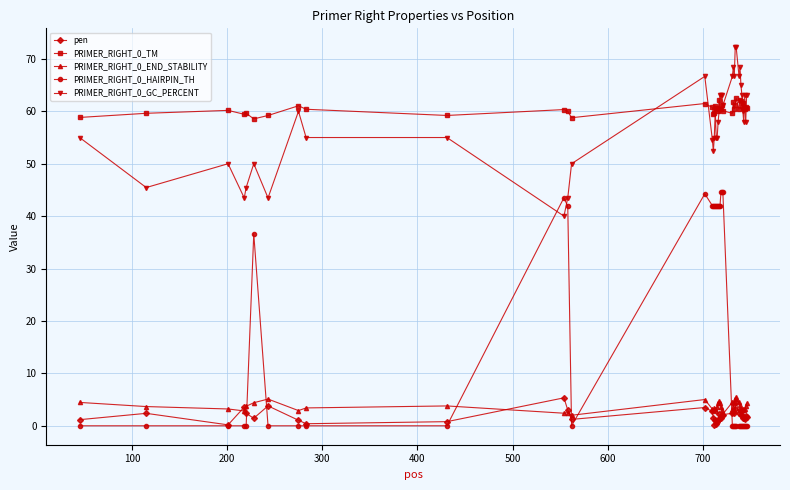

True or false: pen and PRIMER_RIGHT_0_GC_PERCENT cross at least once.

False